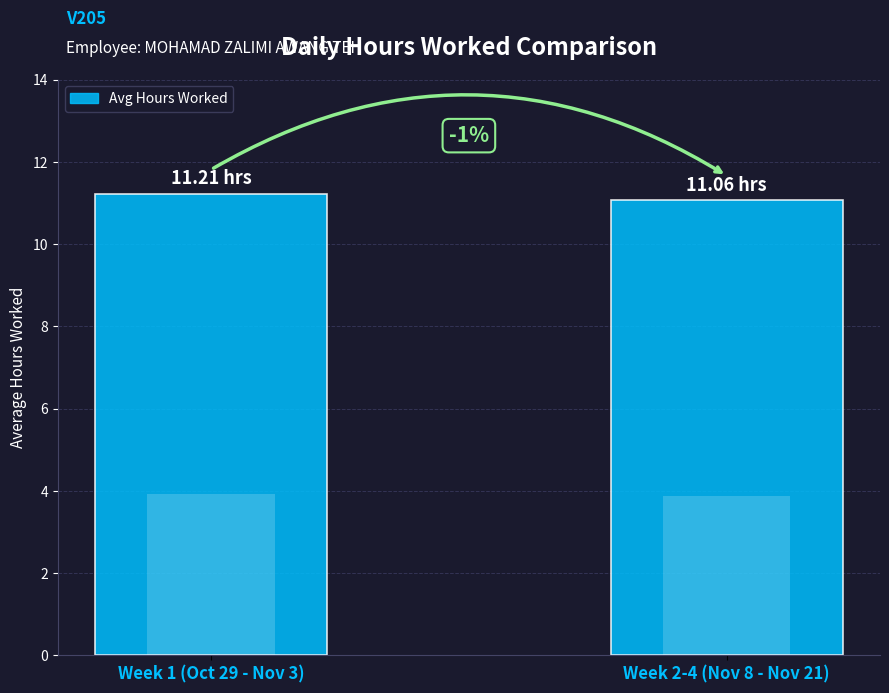

Between Week 2-4 (Nov 8 - Nov 21) and Week 1 (Oct 29 - Nov 3), which is larger?

Week 1 (Oct 29 - Nov 3)